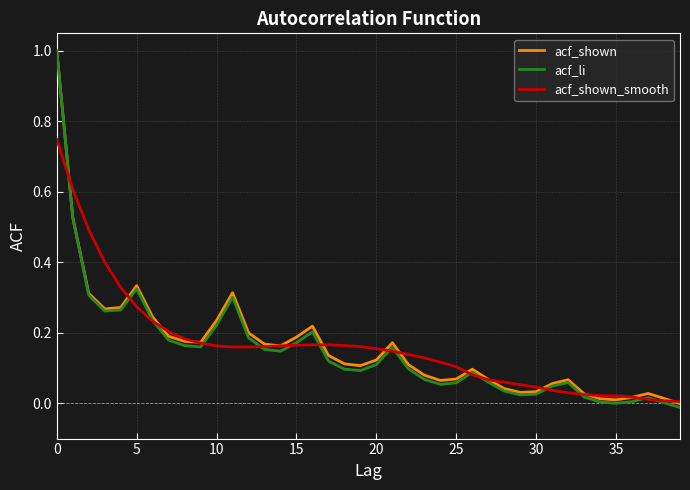

What is the greatest value displayed?

1.0